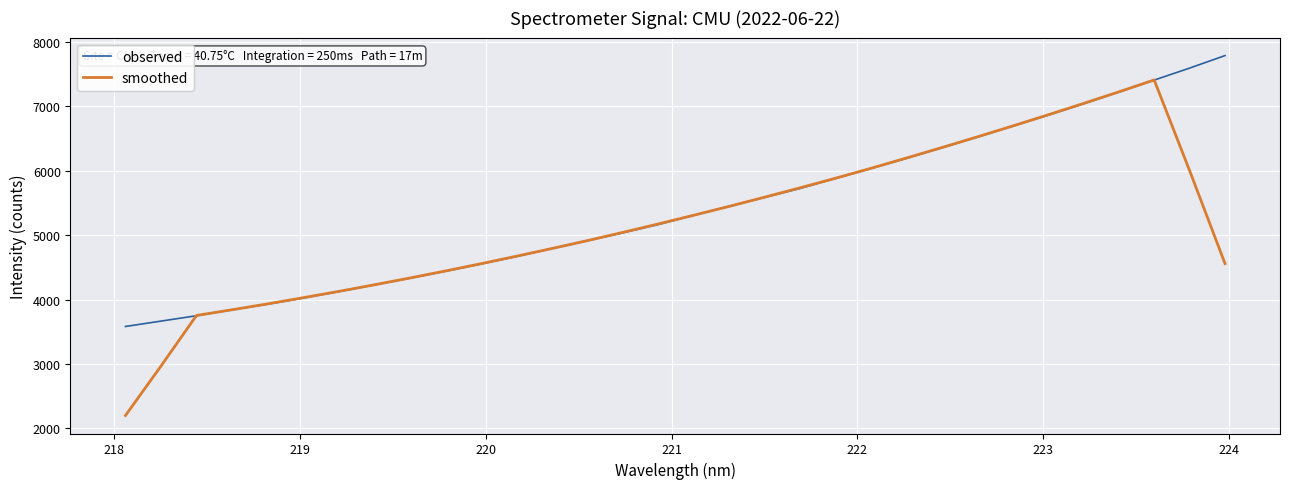

What is the maximum value shown in the chart?

7788.0